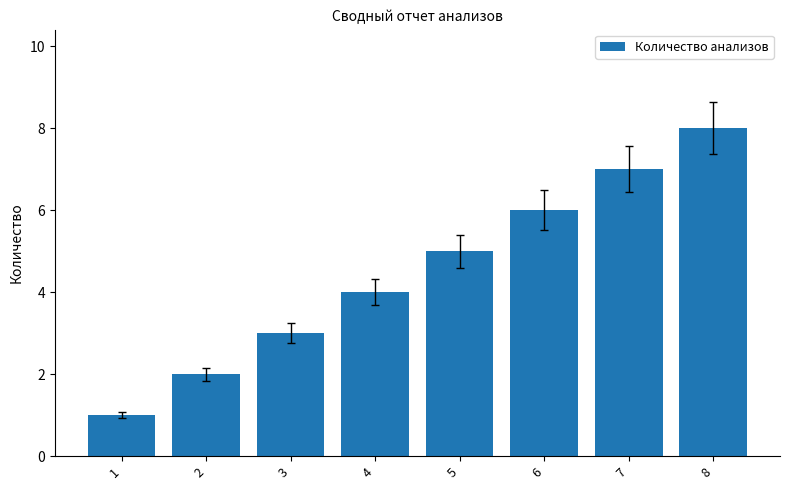

What is the greatest value displayed?

8